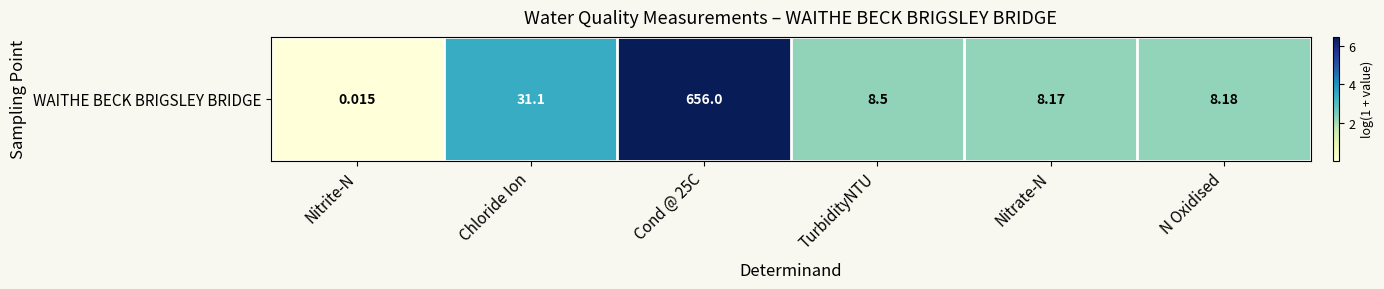

List the labels in order of value, smallest first.

Nitrite-N, Nitrate-N, N Oxidised, TurbidityNTU, Chloride Ion, Cond @ 25C